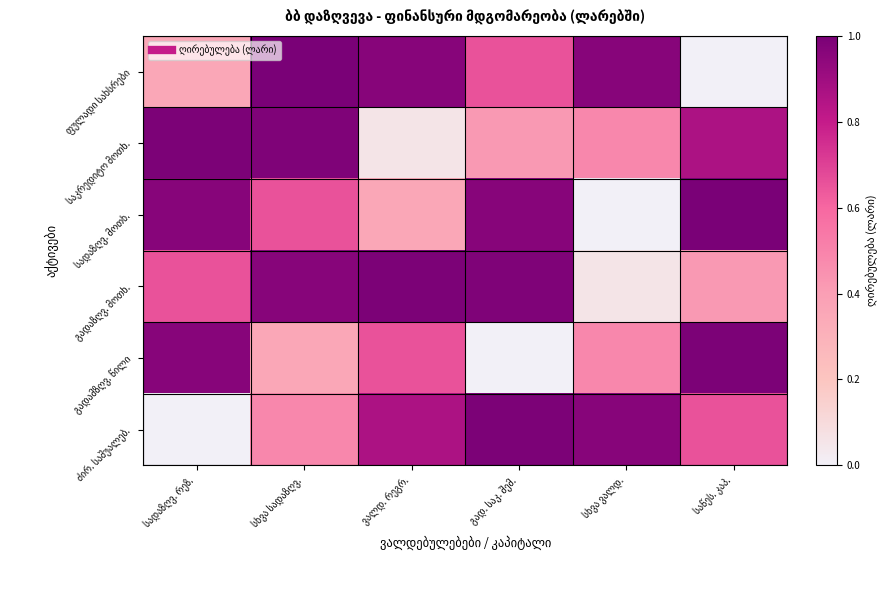

What is the difference between the სადაზღვ. მოთხ. values at გად. საკ. შემ. and სხვა ვალდ.?

1.0